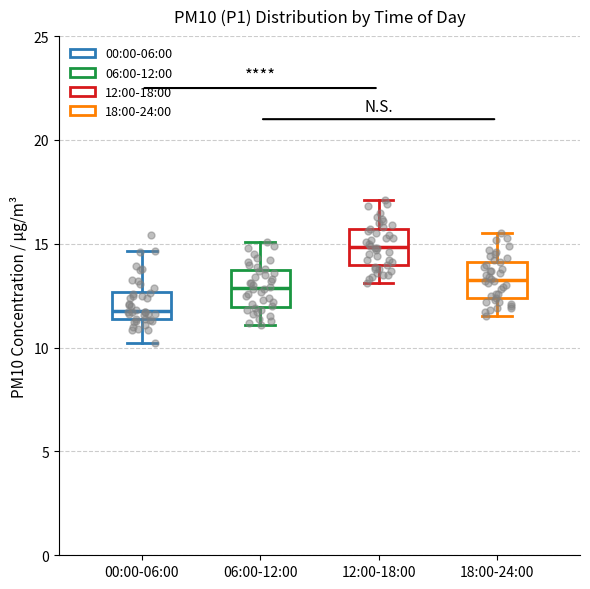

Reading left to right, transcribe this box plot: for each box, give where its median line is, the range the box spans, and where its two whiskers end, as read against the y-axis. The values are not printed on the chart, so give them approximately, as read against the axis.

00:00-06:00: median 12.0, box 11.5 to 12.5, whiskers 10.0 to 14.5
06:00-12:00: median 13.0, box 12.0 to 13.5, whiskers 11.0 to 15.0
12:00-18:00: median 15.0, box 14.0 to 15.5, whiskers 13.0 to 17.0
18:00-24:00: median 13.5, box 12.5 to 14.0, whiskers 11.5 to 15.5